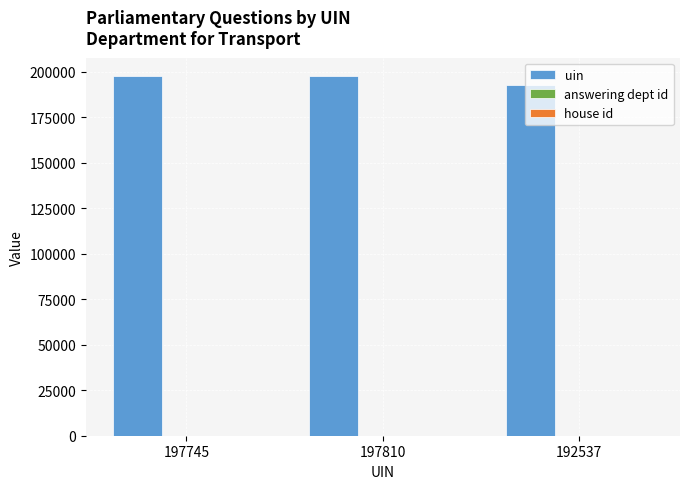

At which label is uin closest to 195173?

197745